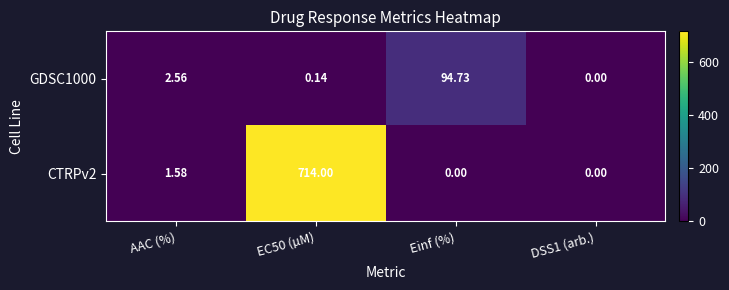

At Einf (%), list the series in order from smallest to largest.

CTRPv2, GDSC1000